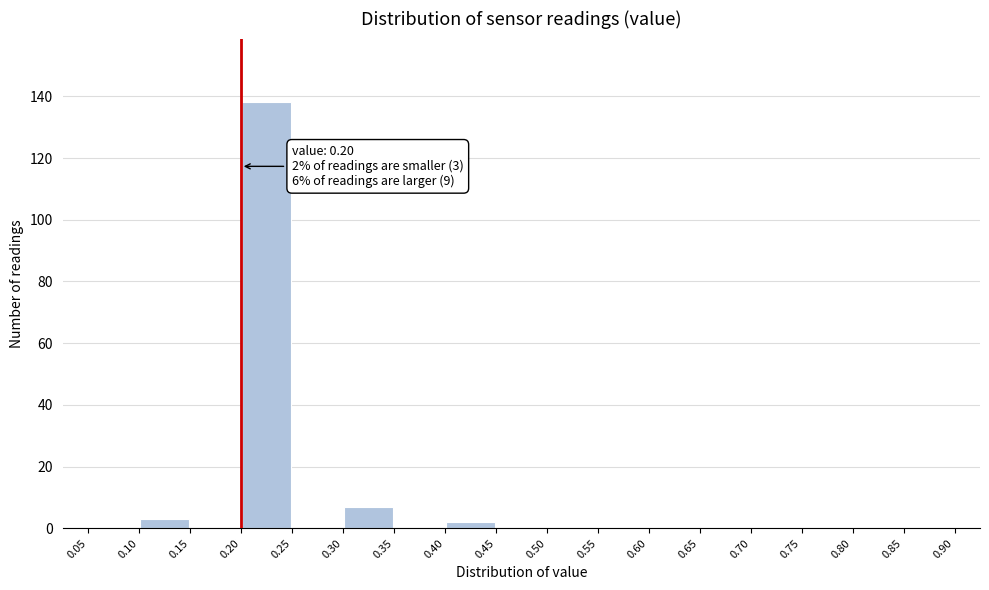

Over which range of the x-axis is the bar tallest?

0.20 to 0.25